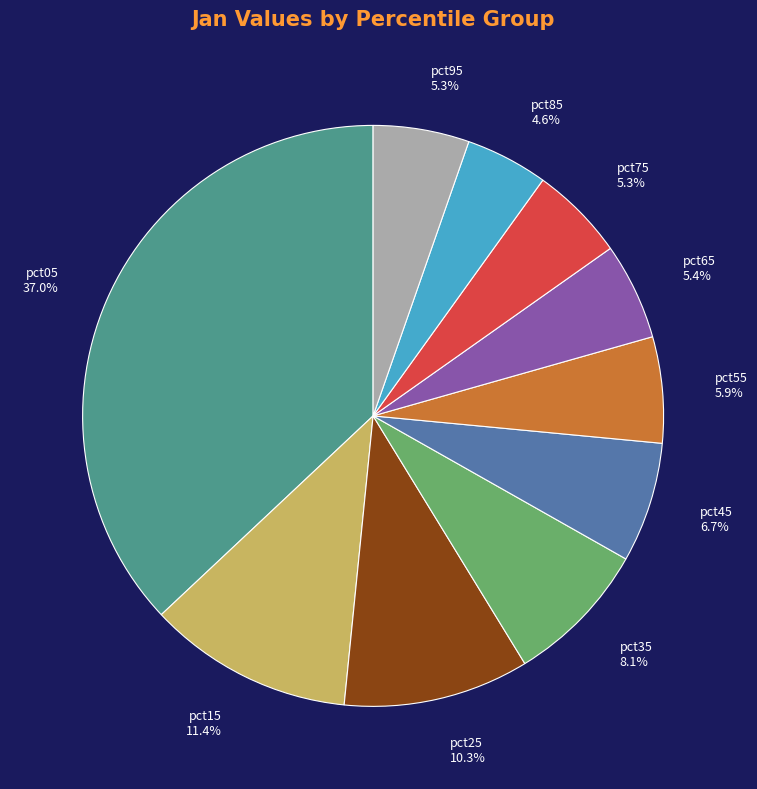

Is it true that pct55 is 15% of the pie?

False